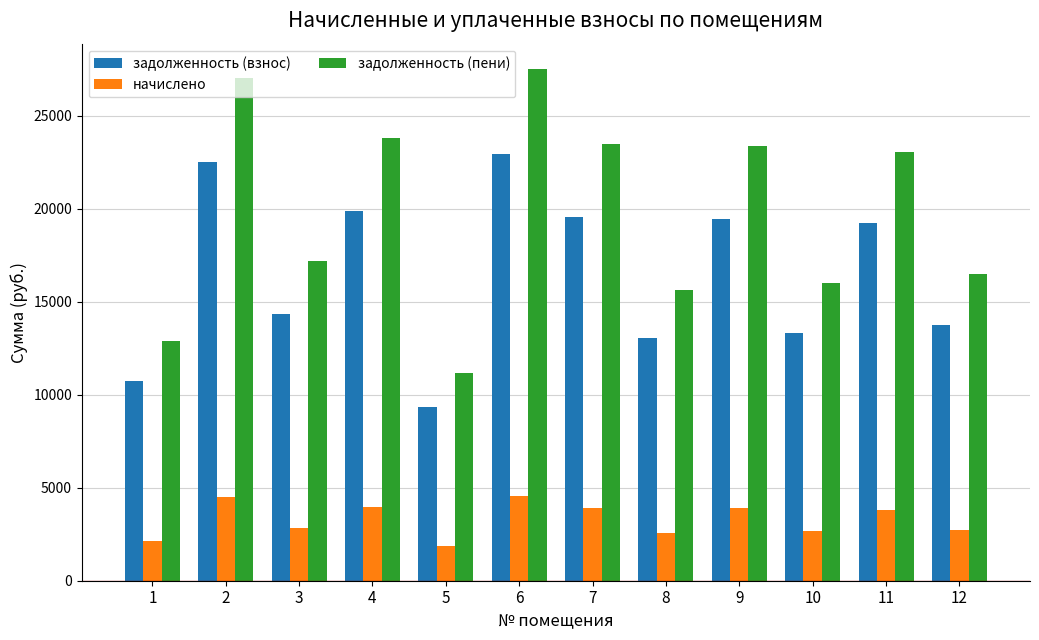

List the series in order of their overall mean, lowest first.

начислено, задолженность (взнос), задолженность (пени)